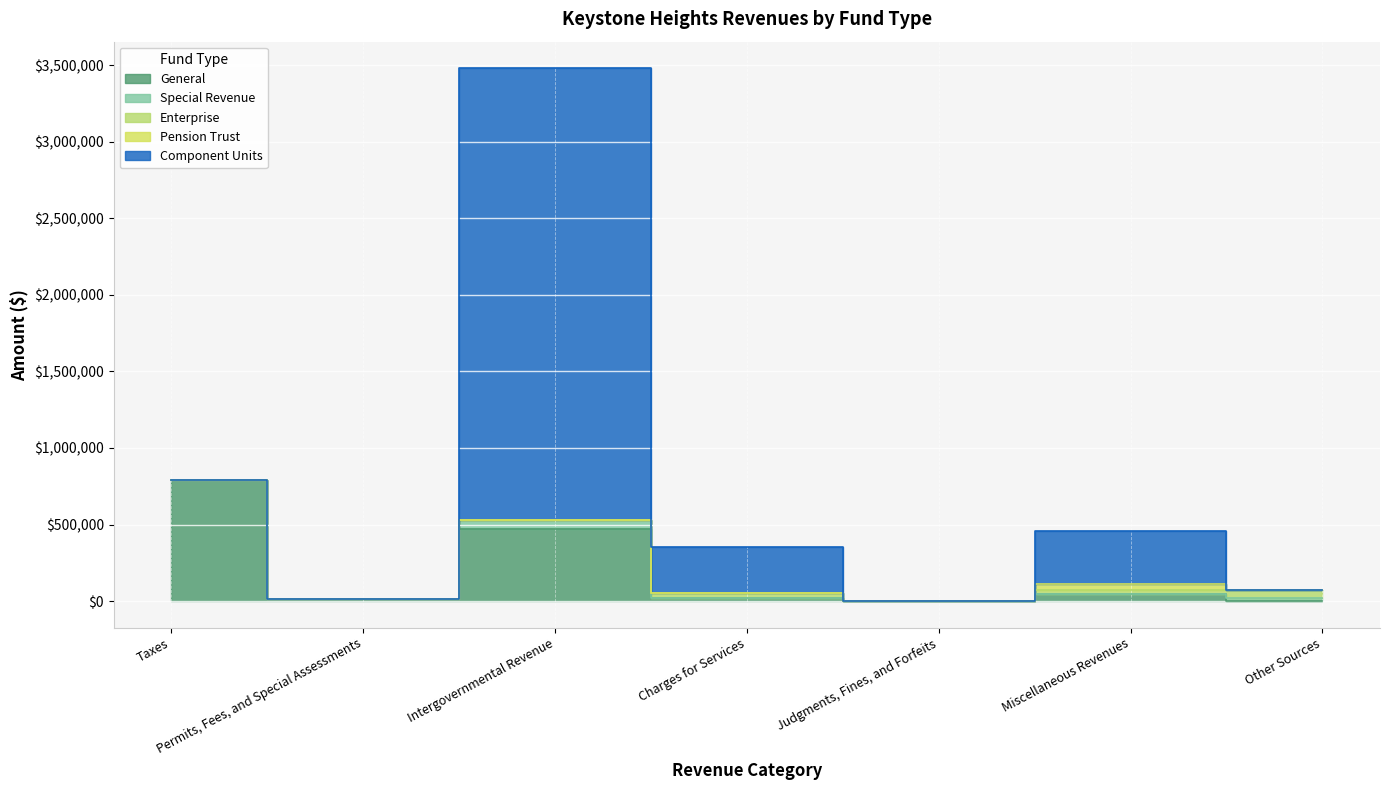

Reading left to right, list all the values displayed in this chart.

General: 789468	12138	468655	22956	24	47241	0
Special Revenue: 0	0	60095	0	0	783	22887
Enterprise: 0	0	0	30900	0	23508	50000
Pension Trust: 0	0	0	0	0	38972	0
Component Units: 0	0	2952371	299004	0	343983	0